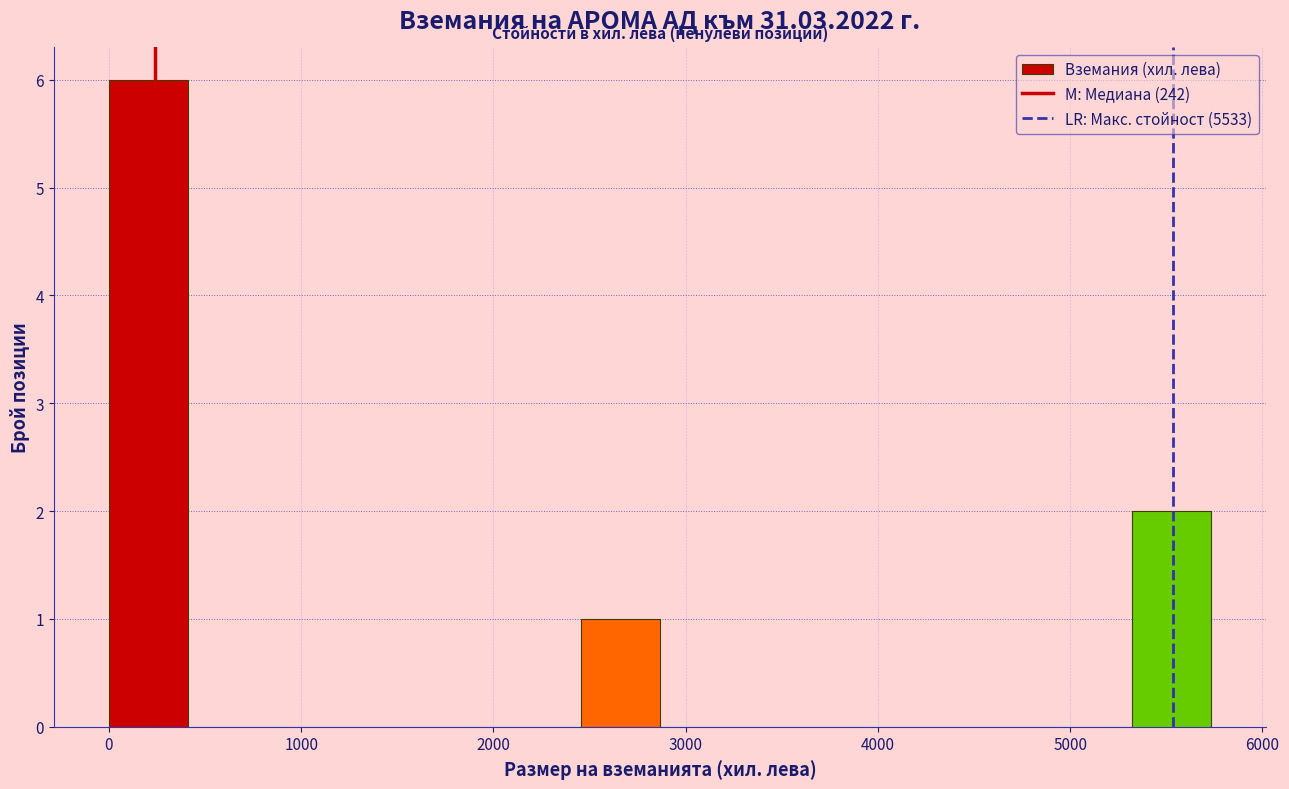

Which range on the x-axis has the tallest bar?

0 to 400